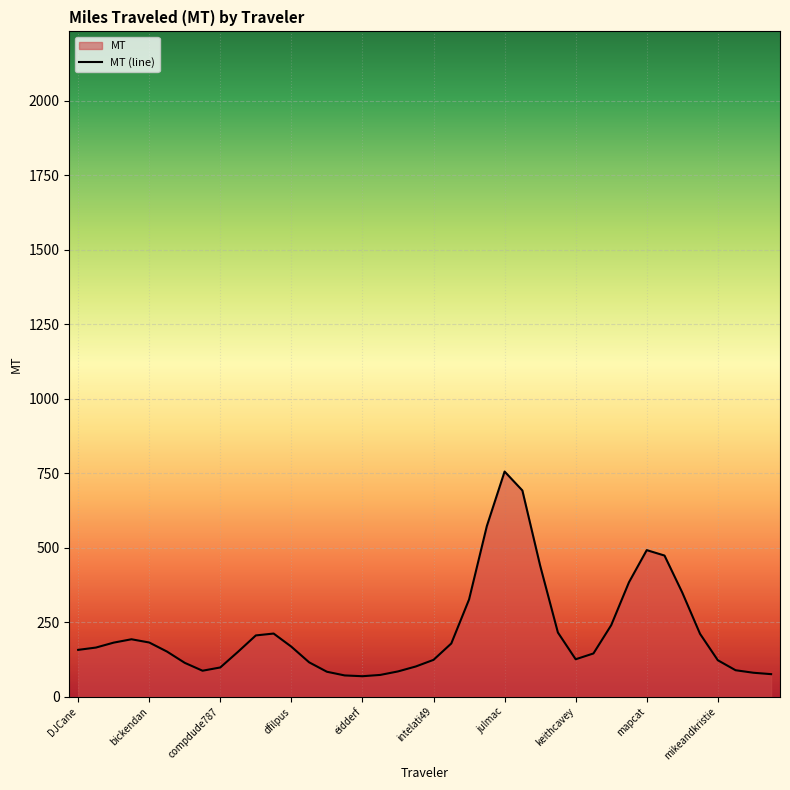

Reading left to right, what are all the values shown in this chart?

157.1	164.8	181.4	192.7	181.8	151.3	113.5	87.0	98.0	150.8	205.6	211.9	167.7	115.2	83.6	71.2	68.6	72.9	84.7	101.3	123.5	178.5	326.3	572.6	755.8	692.2	440.2	215.3	125.5	145.0	239.9	384.1	491.9	473.7	349.4	210.9	122.2	88.7	80.3	75.6